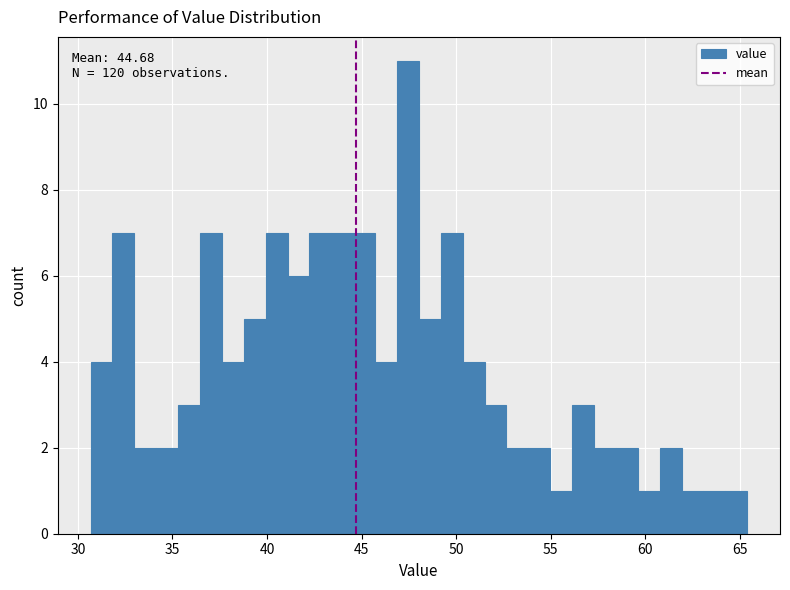

Read against the x-axis, roughly where is the centre of the tallest bar?

47.5